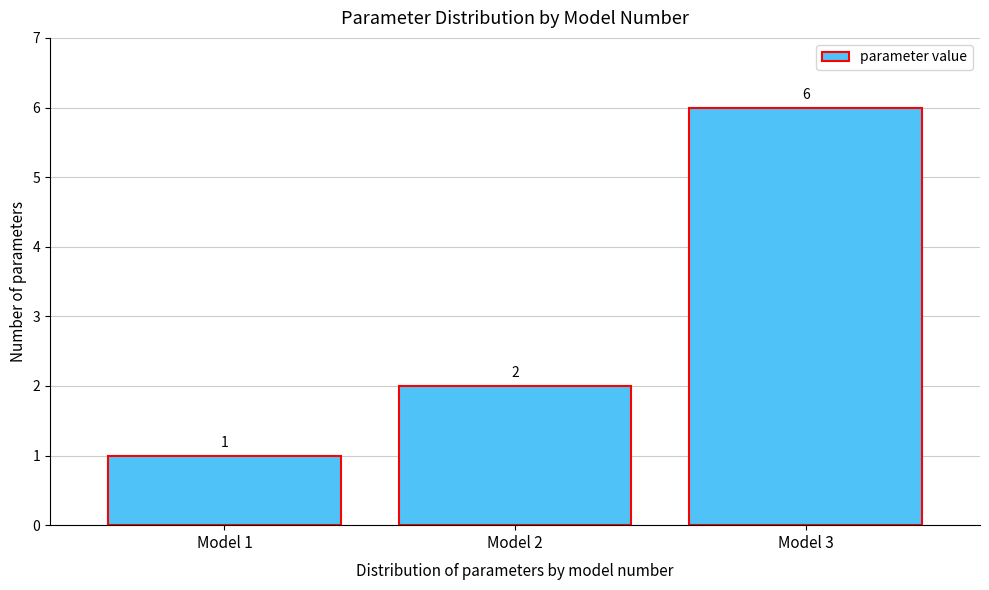

Reading left to right, transcribe this chart: for each bar, give the range it covers on the x-axis and its height.

0.5 to 1.5: 1
1.5 to 2.5: 2
2.5 to 3.5: 6